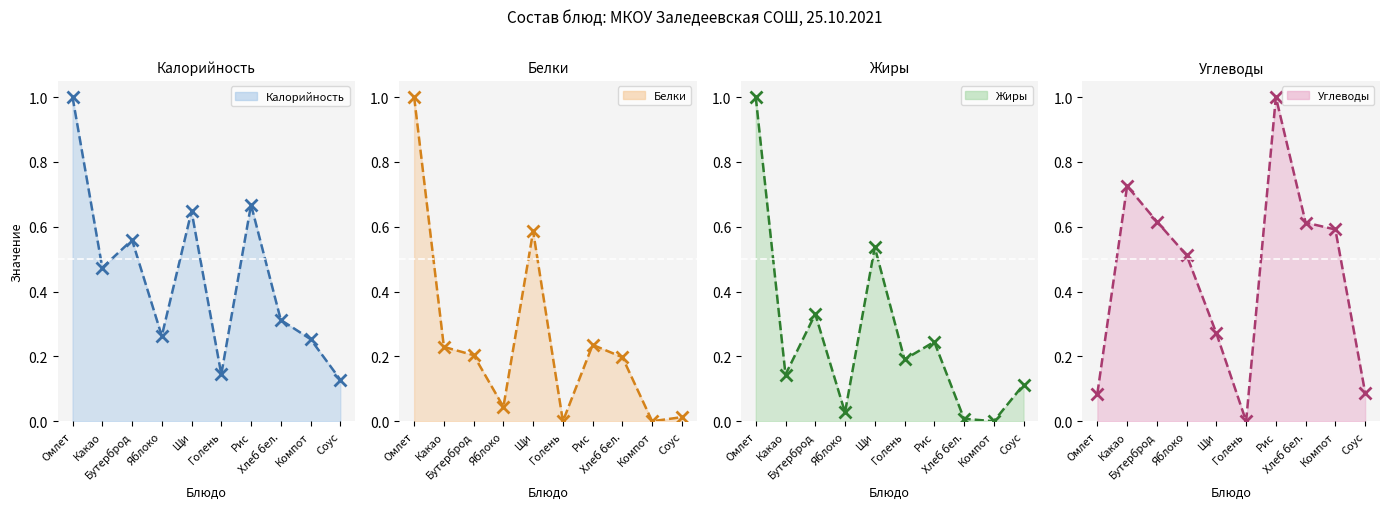

What is the sum of all Белки values?

2.5